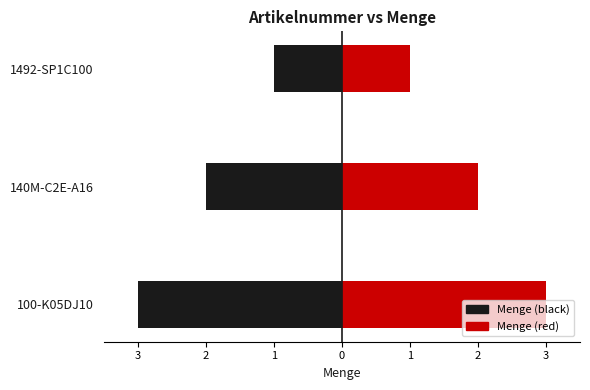

What is the label of the 1st bar from the right?

1492-SP1C100